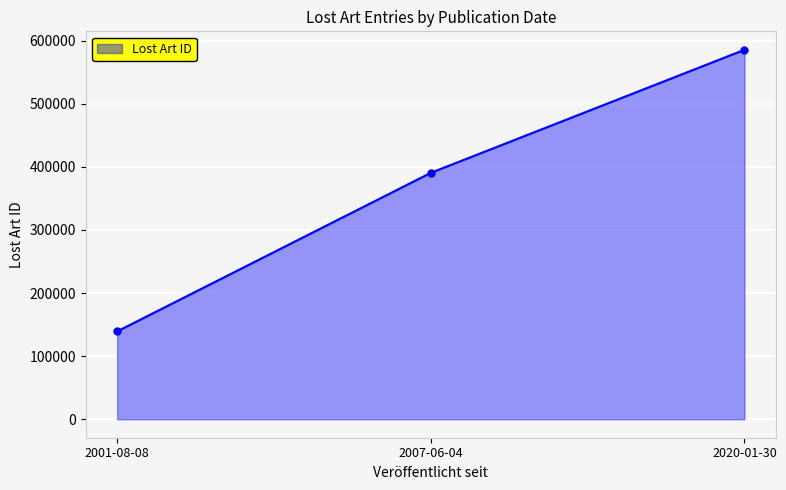

How many distinct data groups are displayed?

1